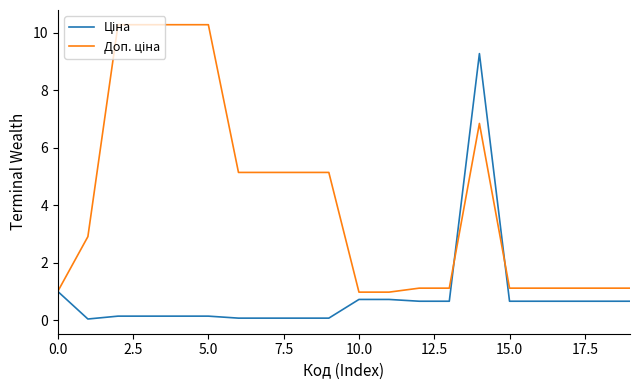

How many lines are shown in the chart?

2